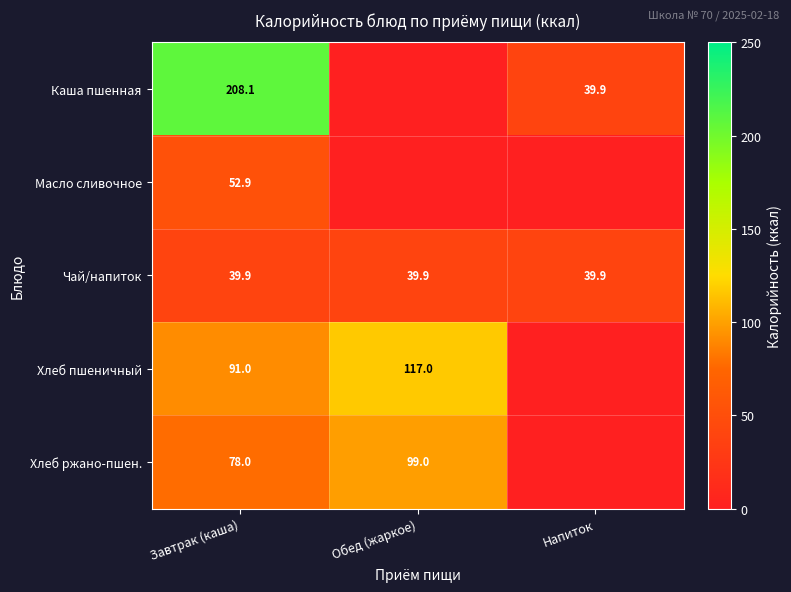

Is the value of Хлеб пшеничный at Завтрак (каша) greater than the value of Хлеб ржано-пшен. at Обед (жаркое)?

No